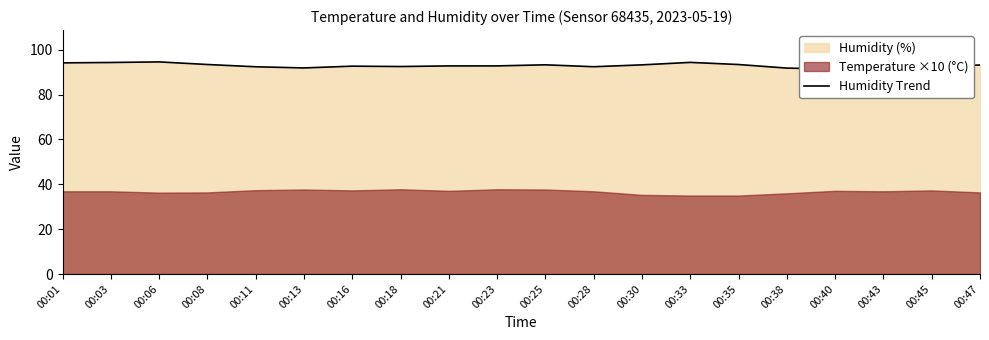

How many data points are less than 92?

3